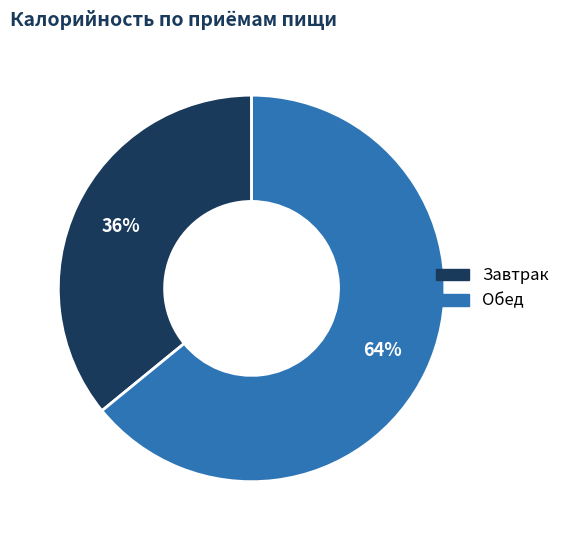

To the nearest percent, what portion does Обед represent?

64%